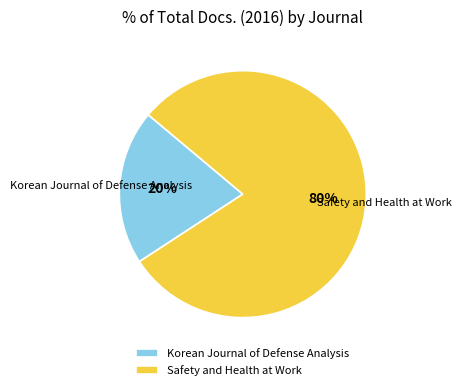

How many segments does this pie chart have?

2